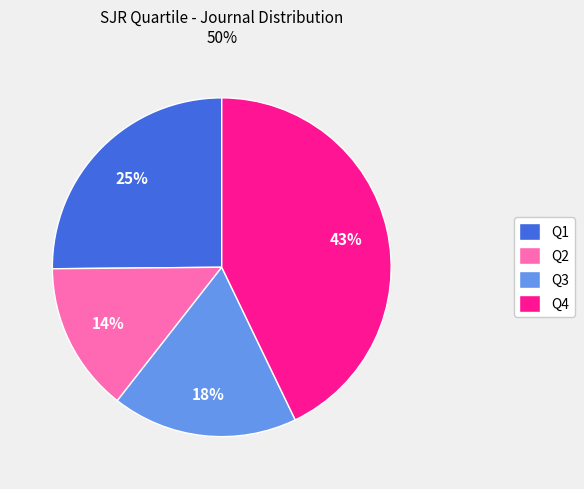

Is it true that Q2 is 28% of the pie?

False